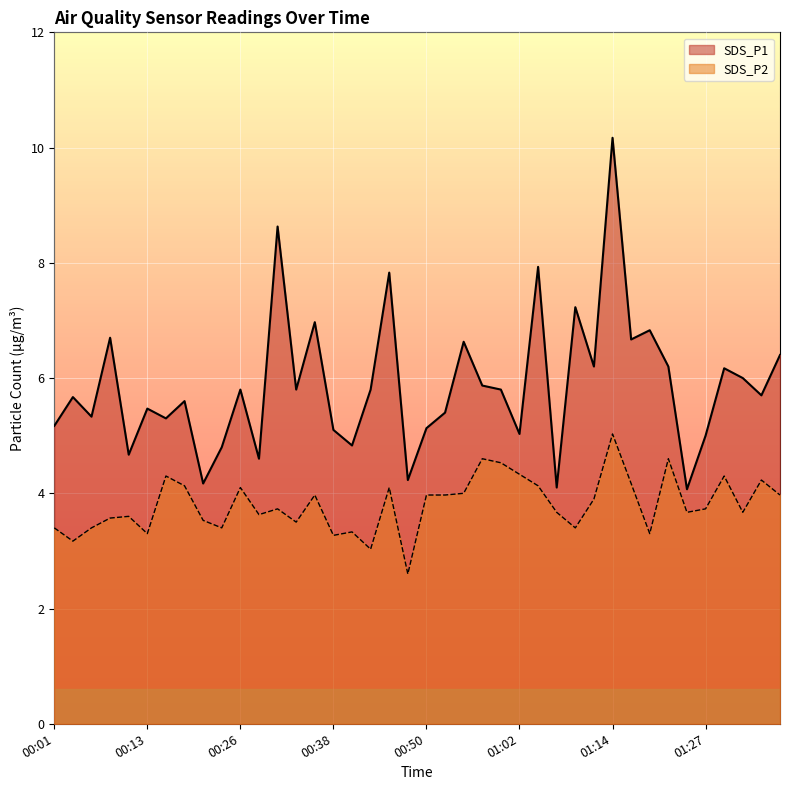

What are all the series names shown in the legend?

SDS_P1, SDS_P2